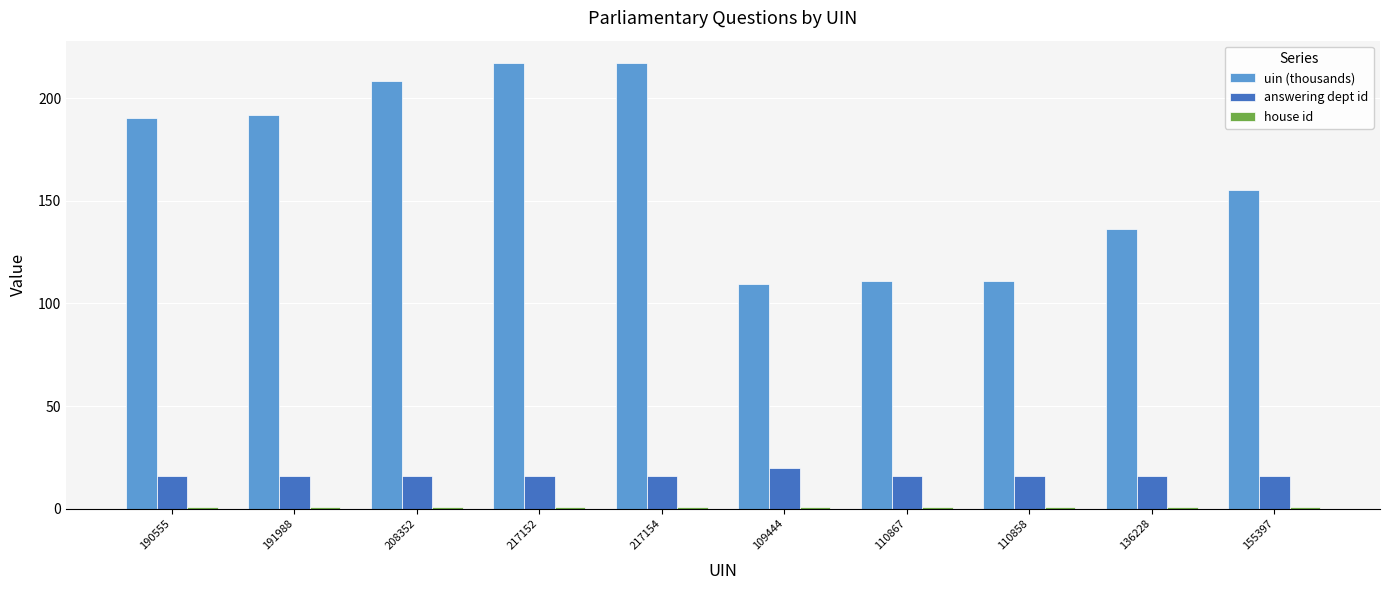

Which series has the largest range (max minus min)?

uin (thousands)